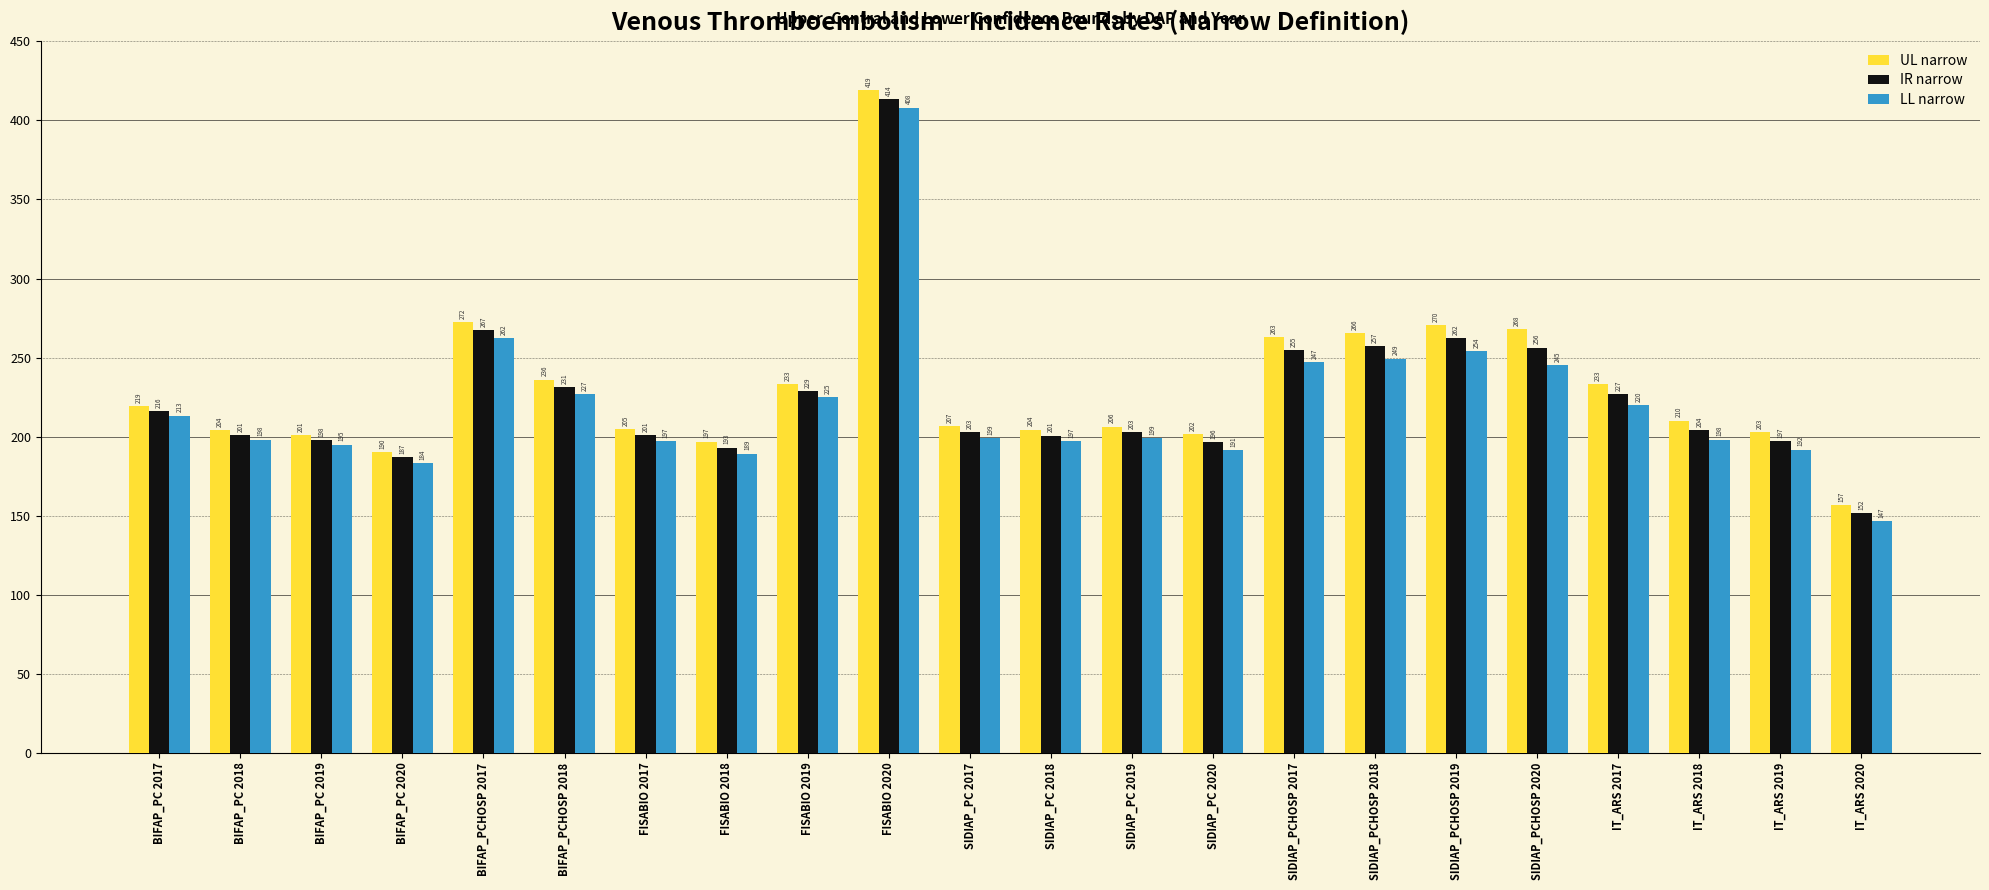

At which category is the sum across all series the highest?

FISABIO 2020